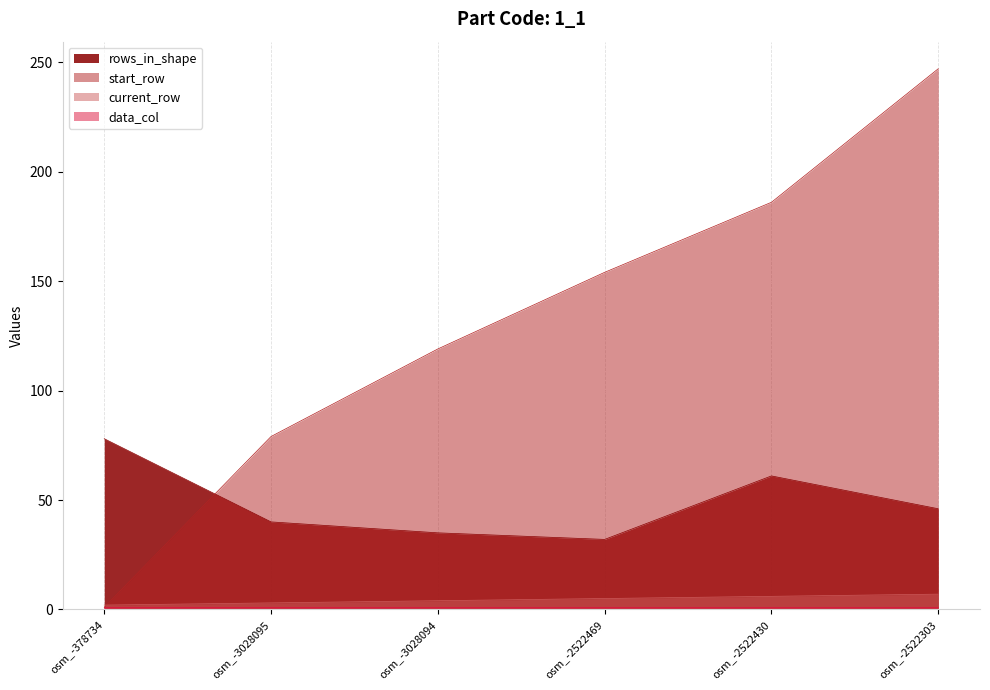

Between osm_-2522430 and osm_-2522303, which series saw the biggest shift?

start_row